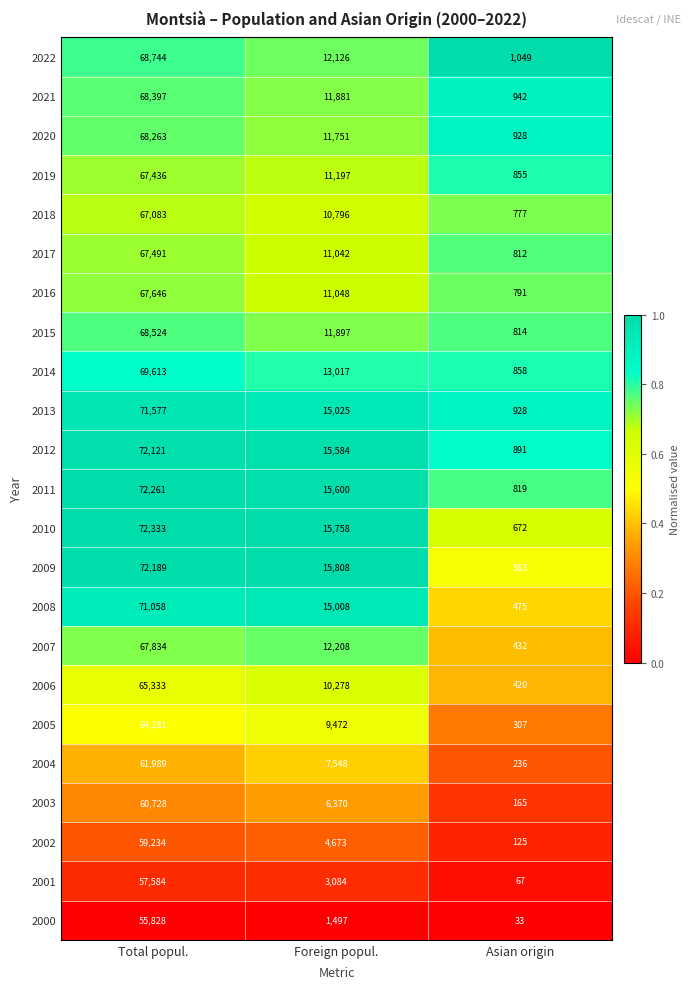

Rank the series by their maximum value, from highest to lowest.

2010, 2011, 2009, 2012, 2013, 2008, 2014, 2022, 2015, 2021, 2020, 2007, 2016, 2017, 2019, 2018, 2006, 2005, 2004, 2003, 2002, 2001, 2000